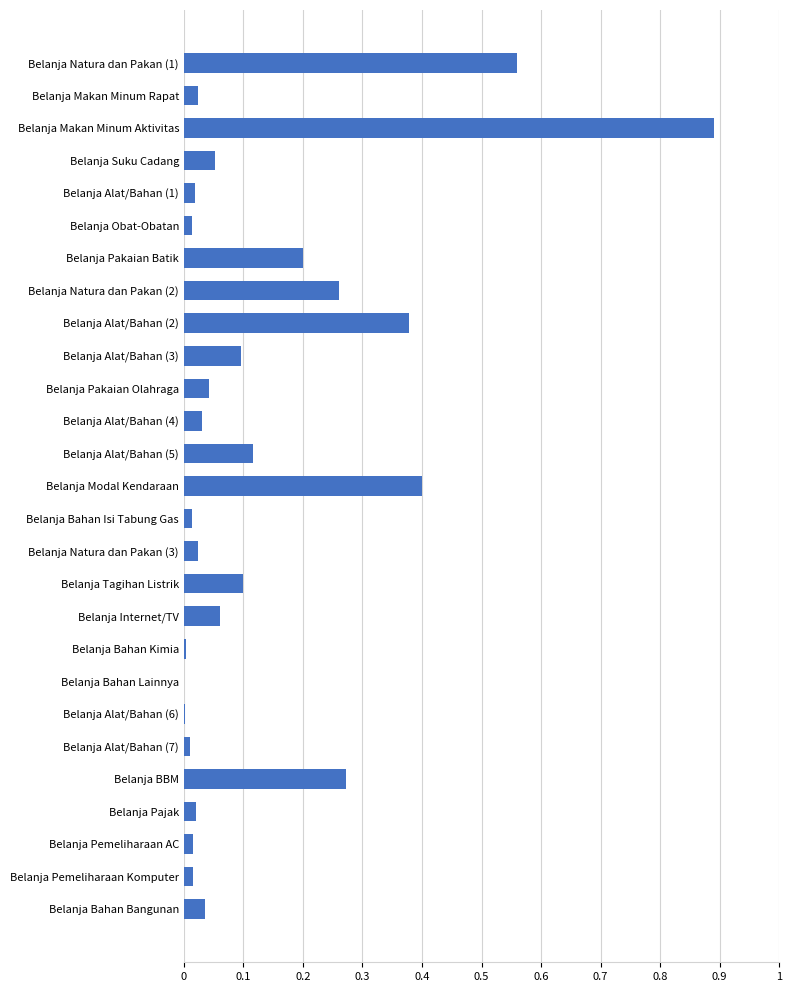

Which category has the highest value across all series?

Belanja Makan Minum Aktivitas